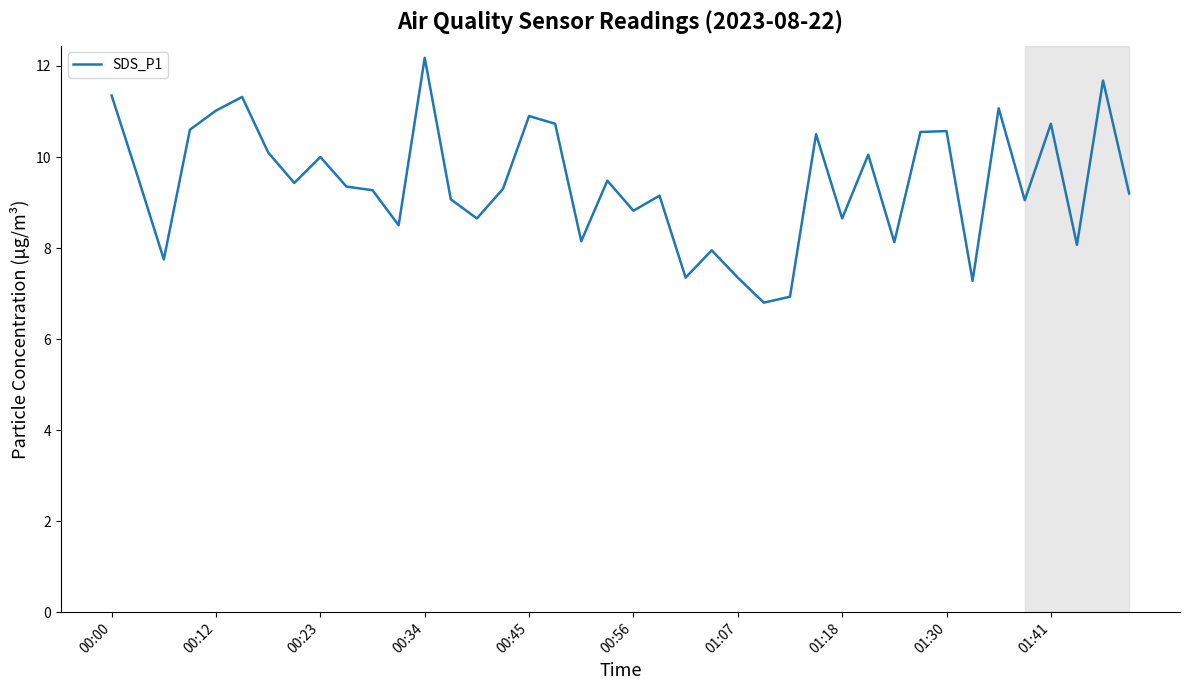

What is the smallest value displayed?

6.8